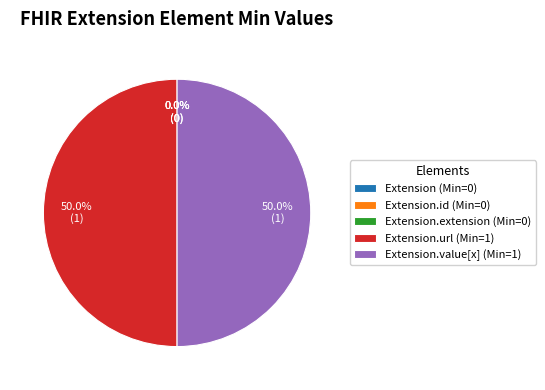

Which category has the smallest portion of the pie?

Extension